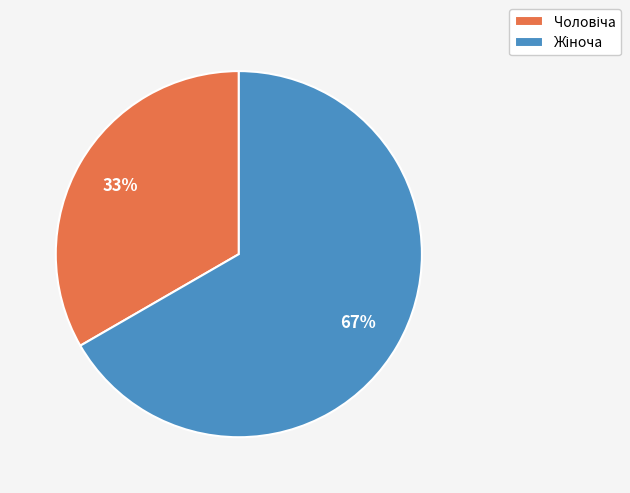

How many slices are in this pie chart?

2